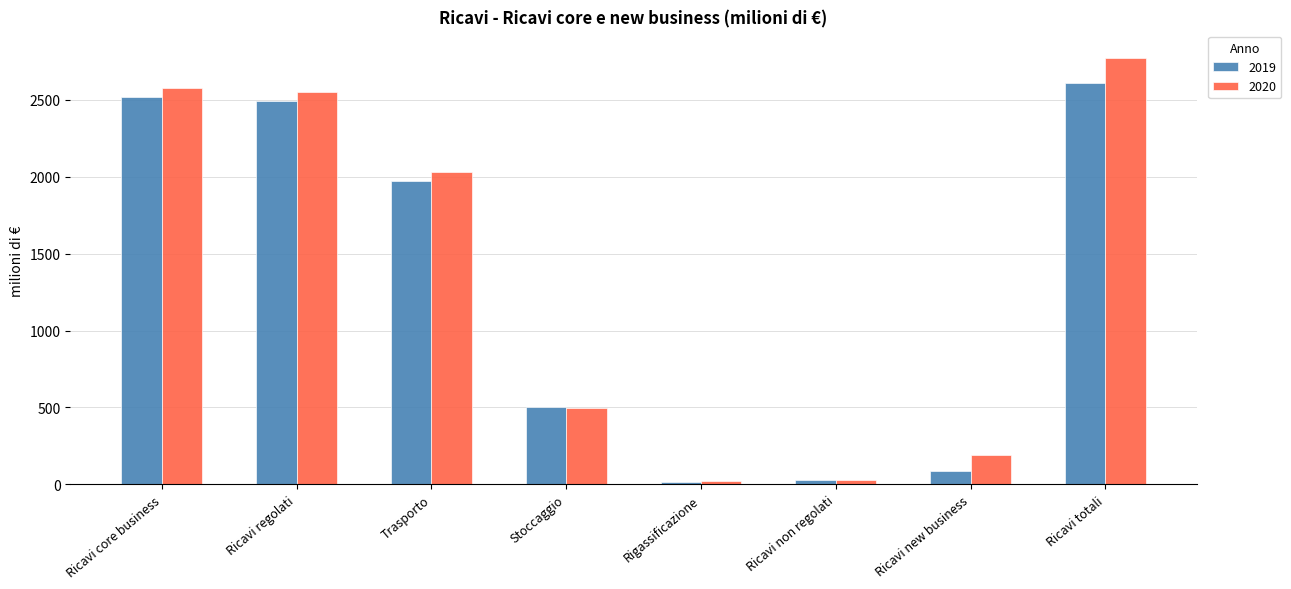

What are all the series names shown in the legend?

2019, 2020